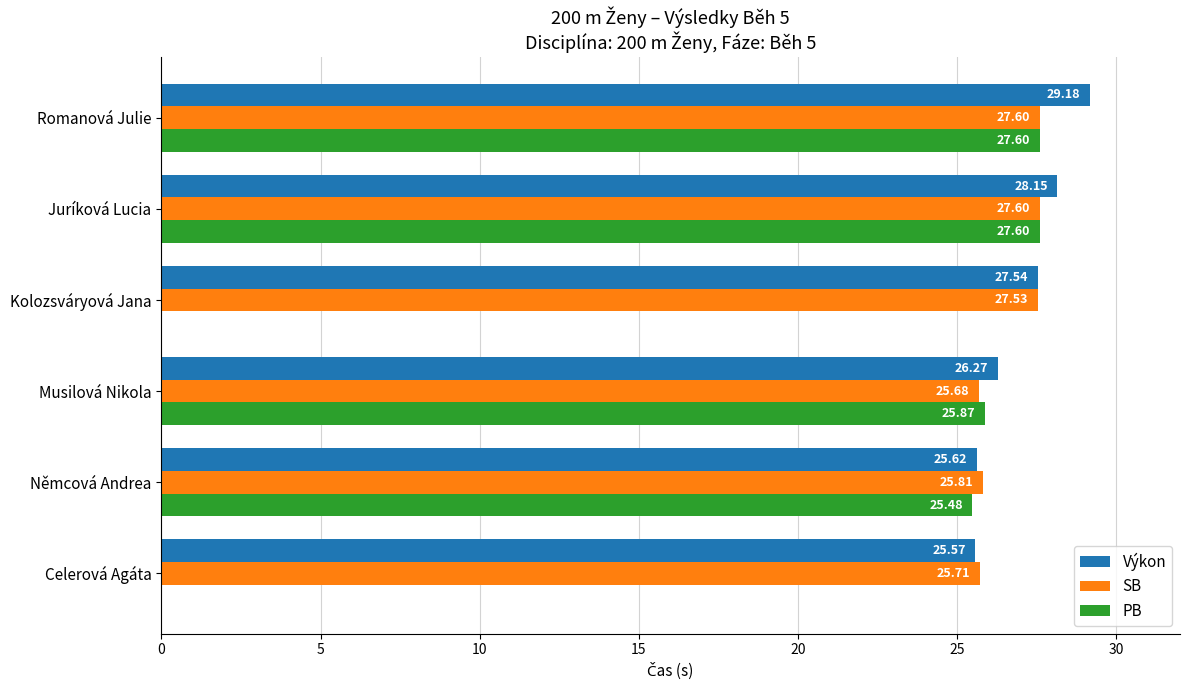

How many values in the PB series exceed 25?

4